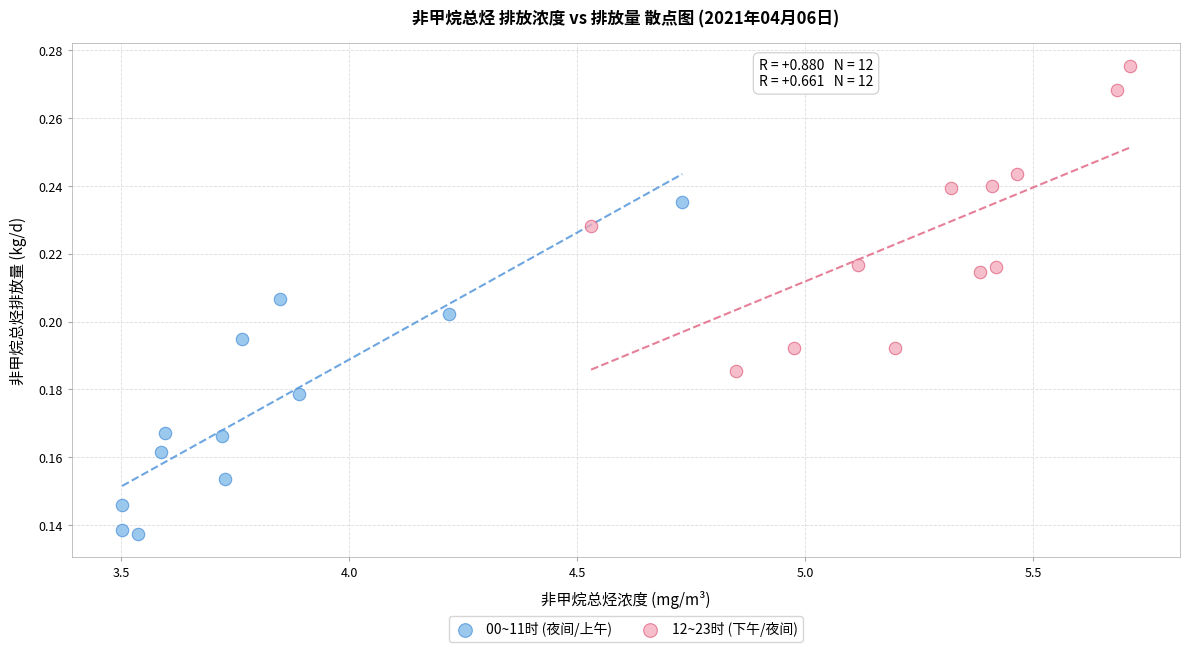

Which series contains the lowest Y value?

00~11时 (夜间/上午)